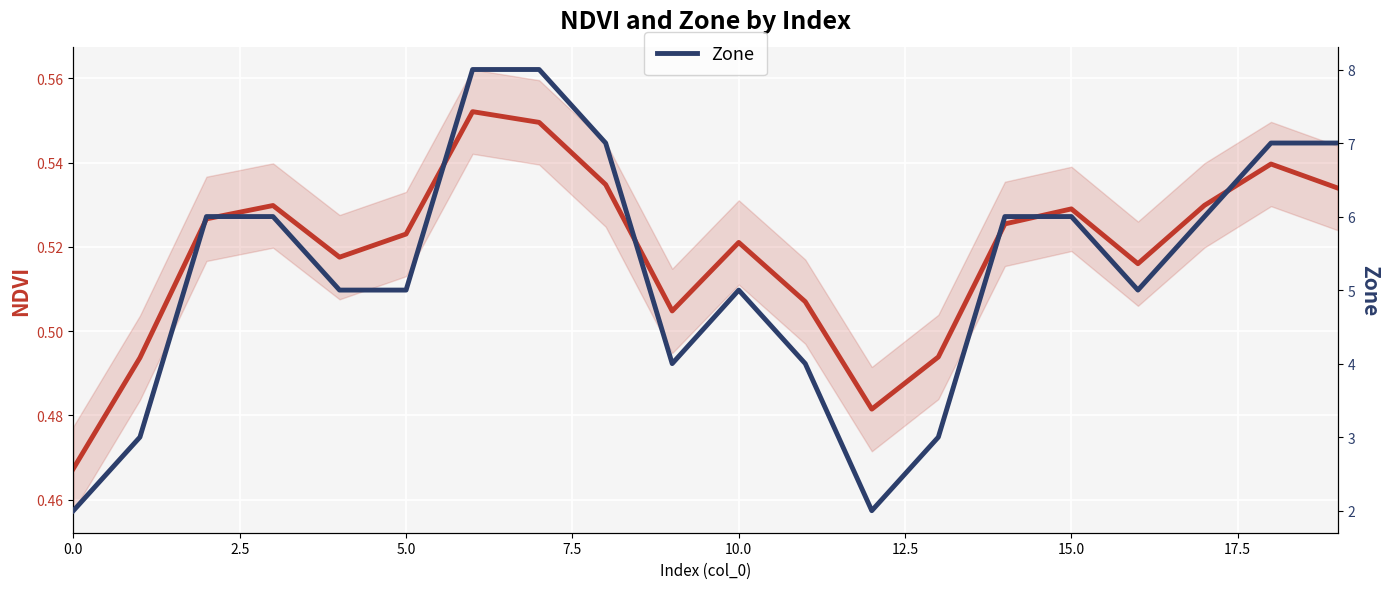

What is the average value of the Zone series?

5.2